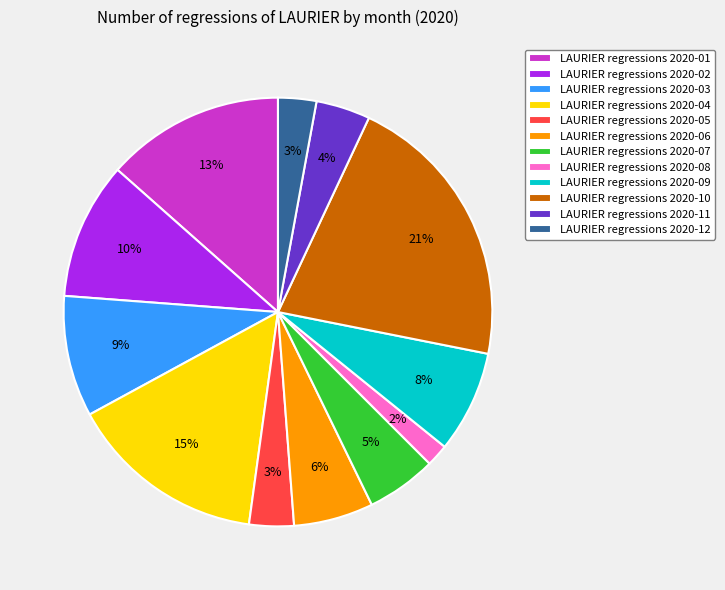

To the nearest percent, what is the average slice percentage?

8%